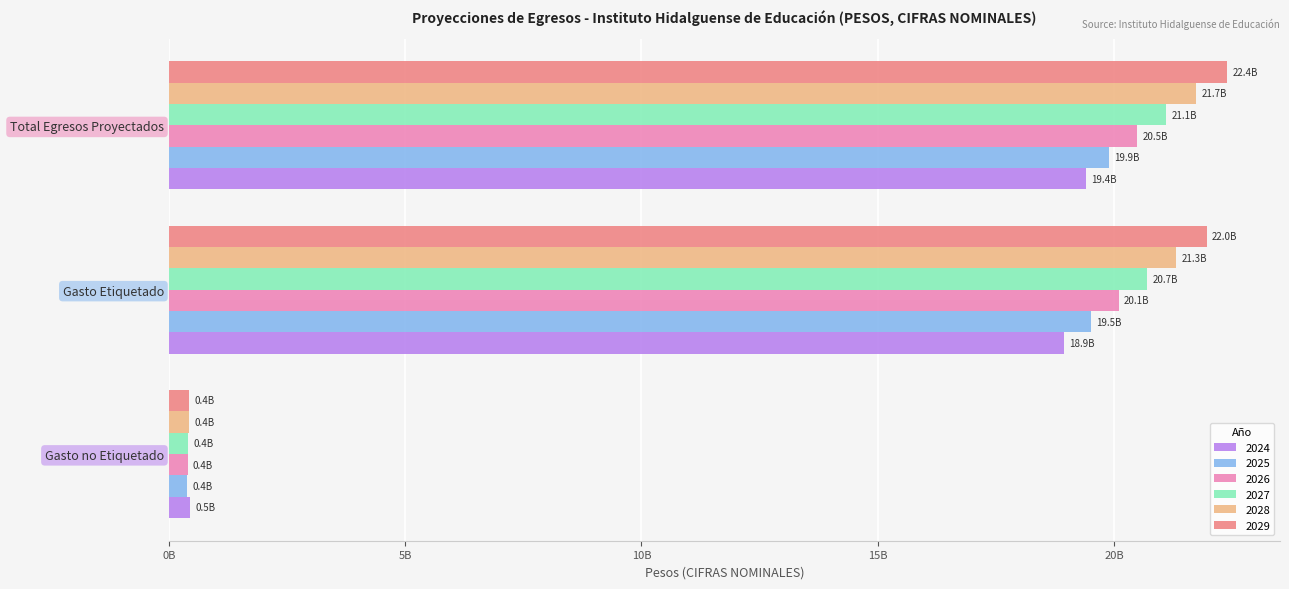

What are all the series names shown in the legend?

2024, 2025, 2026, 2027, 2028, 2029